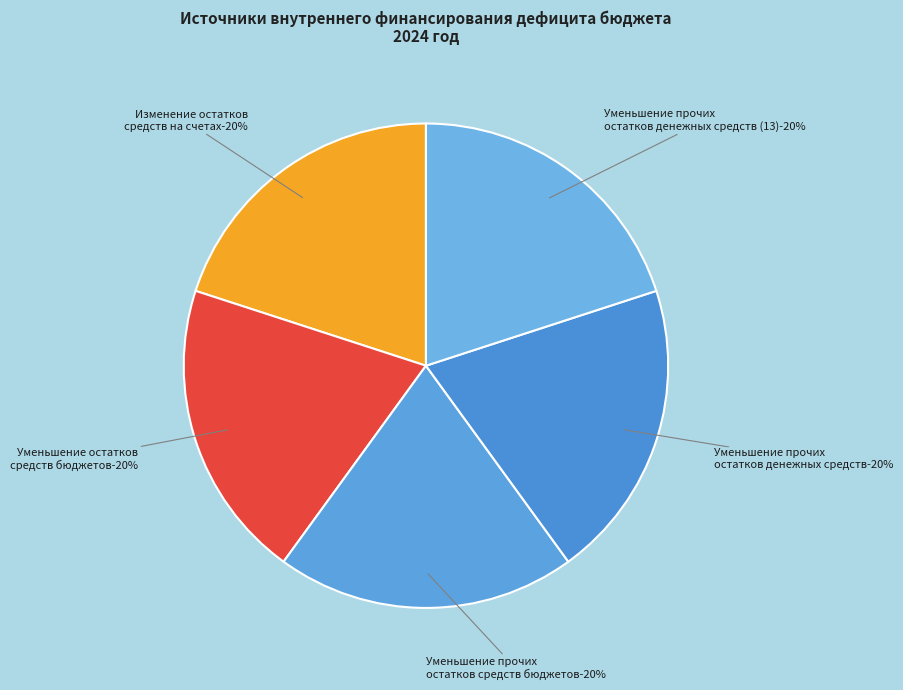

Is it true that Увеличение прочих остатков денежных средств is 0% of the pie?

True